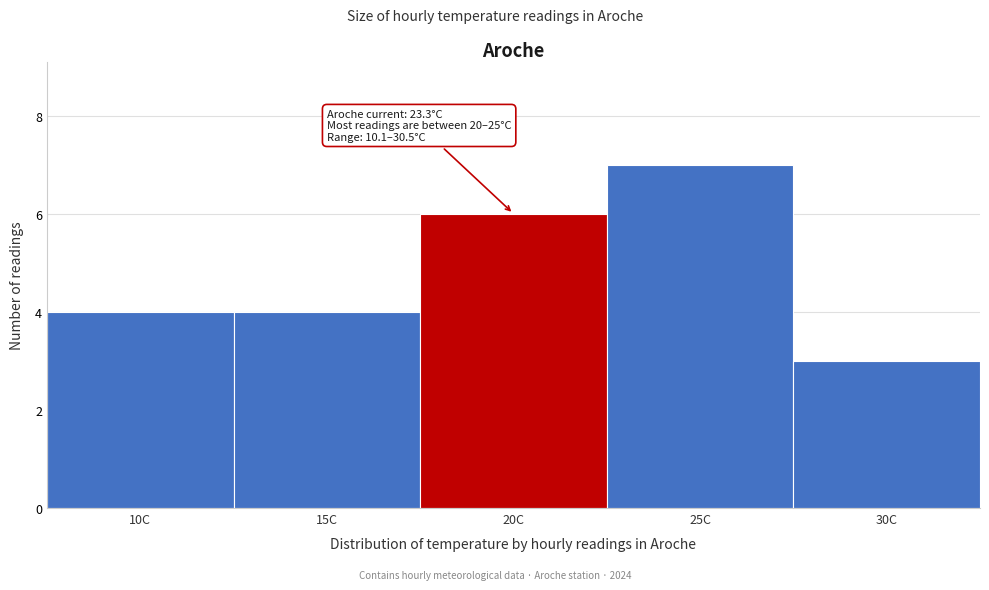

Reading right to left, list all the values displayed in this chart.

30C=3	25C=7	20C=6	15C=4	10C=4